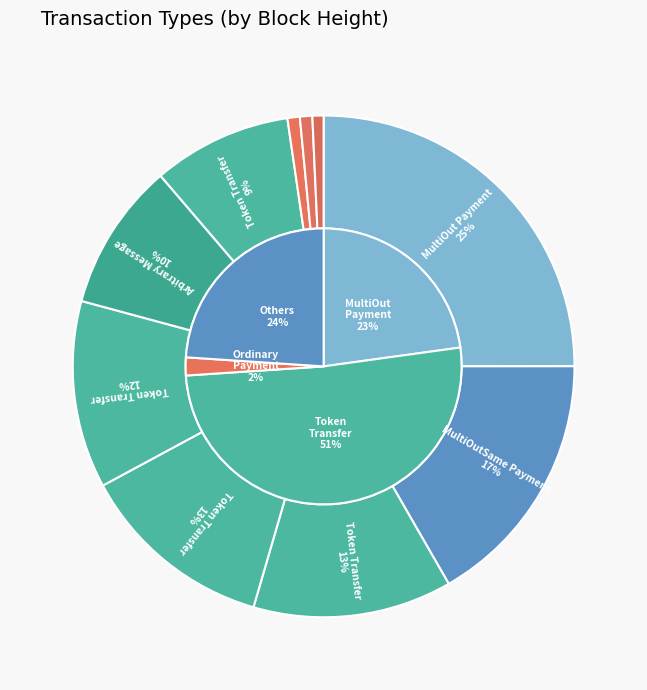

The Arbitrary Message slice represents 10% of the pie. True or false?

True